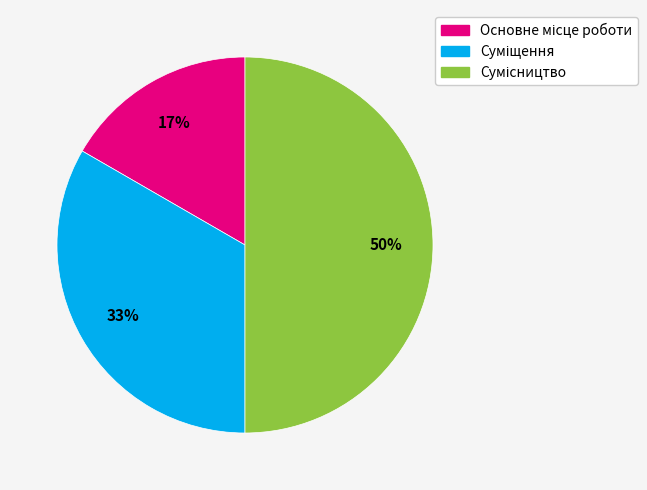

To the nearest percent, what is the difference between the largest and smallest slice percentages?

33%